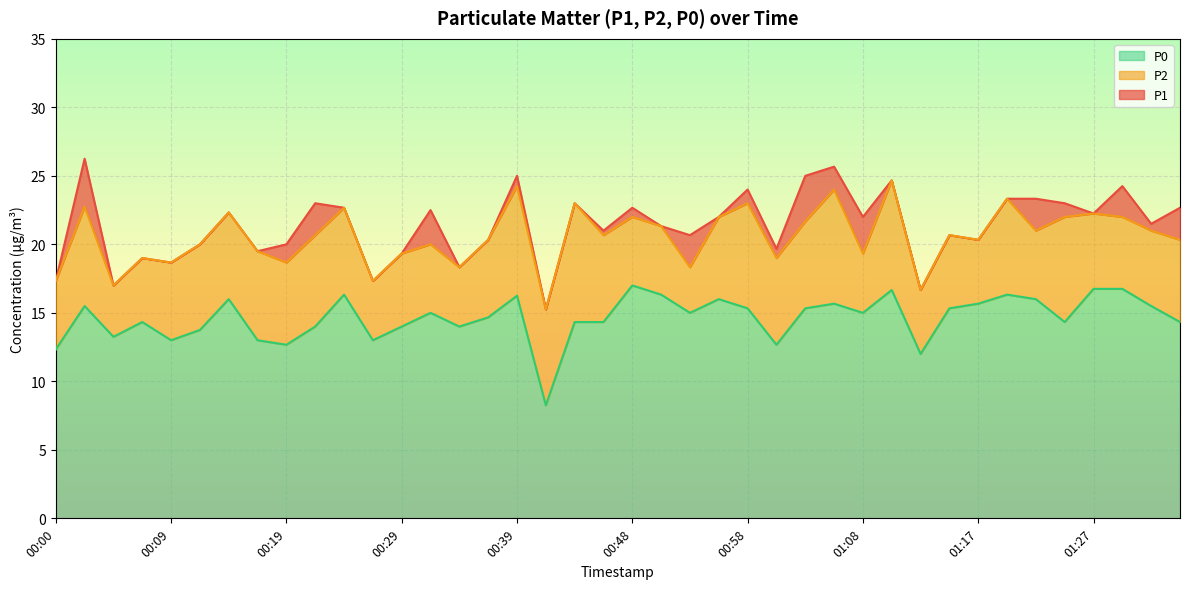

Read the P0 value at 01:25.

14.3